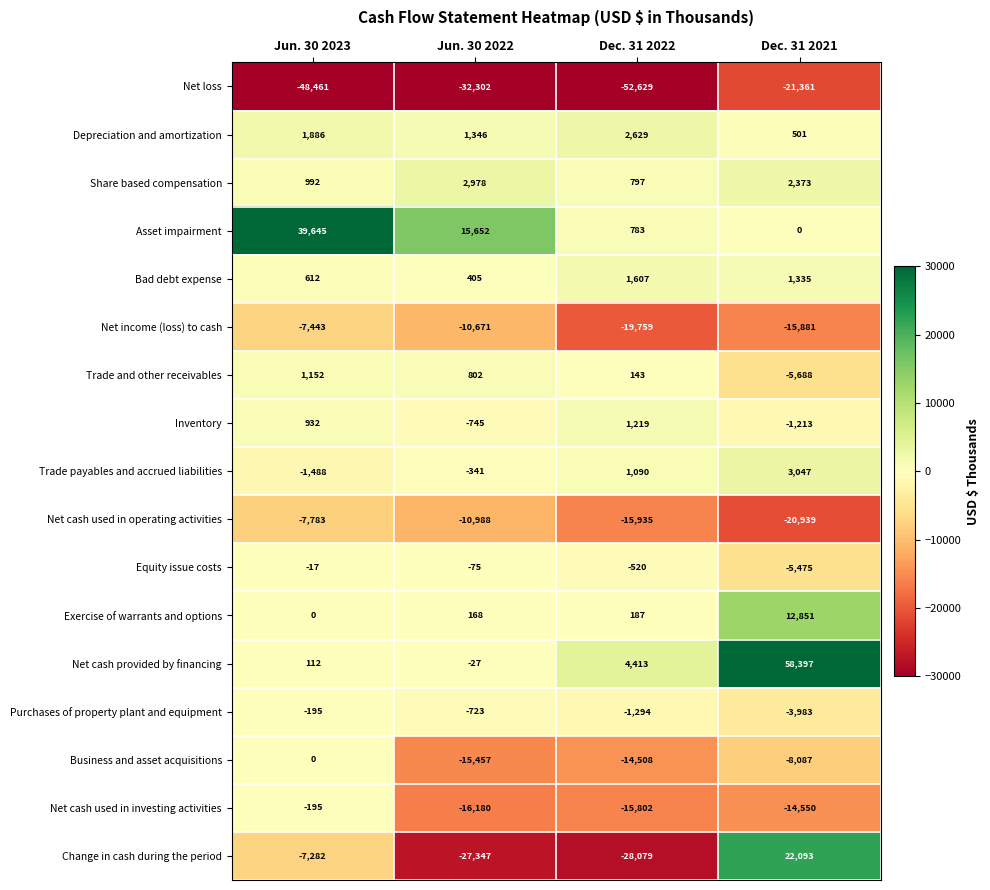

Count the number of categories in the chart.

4